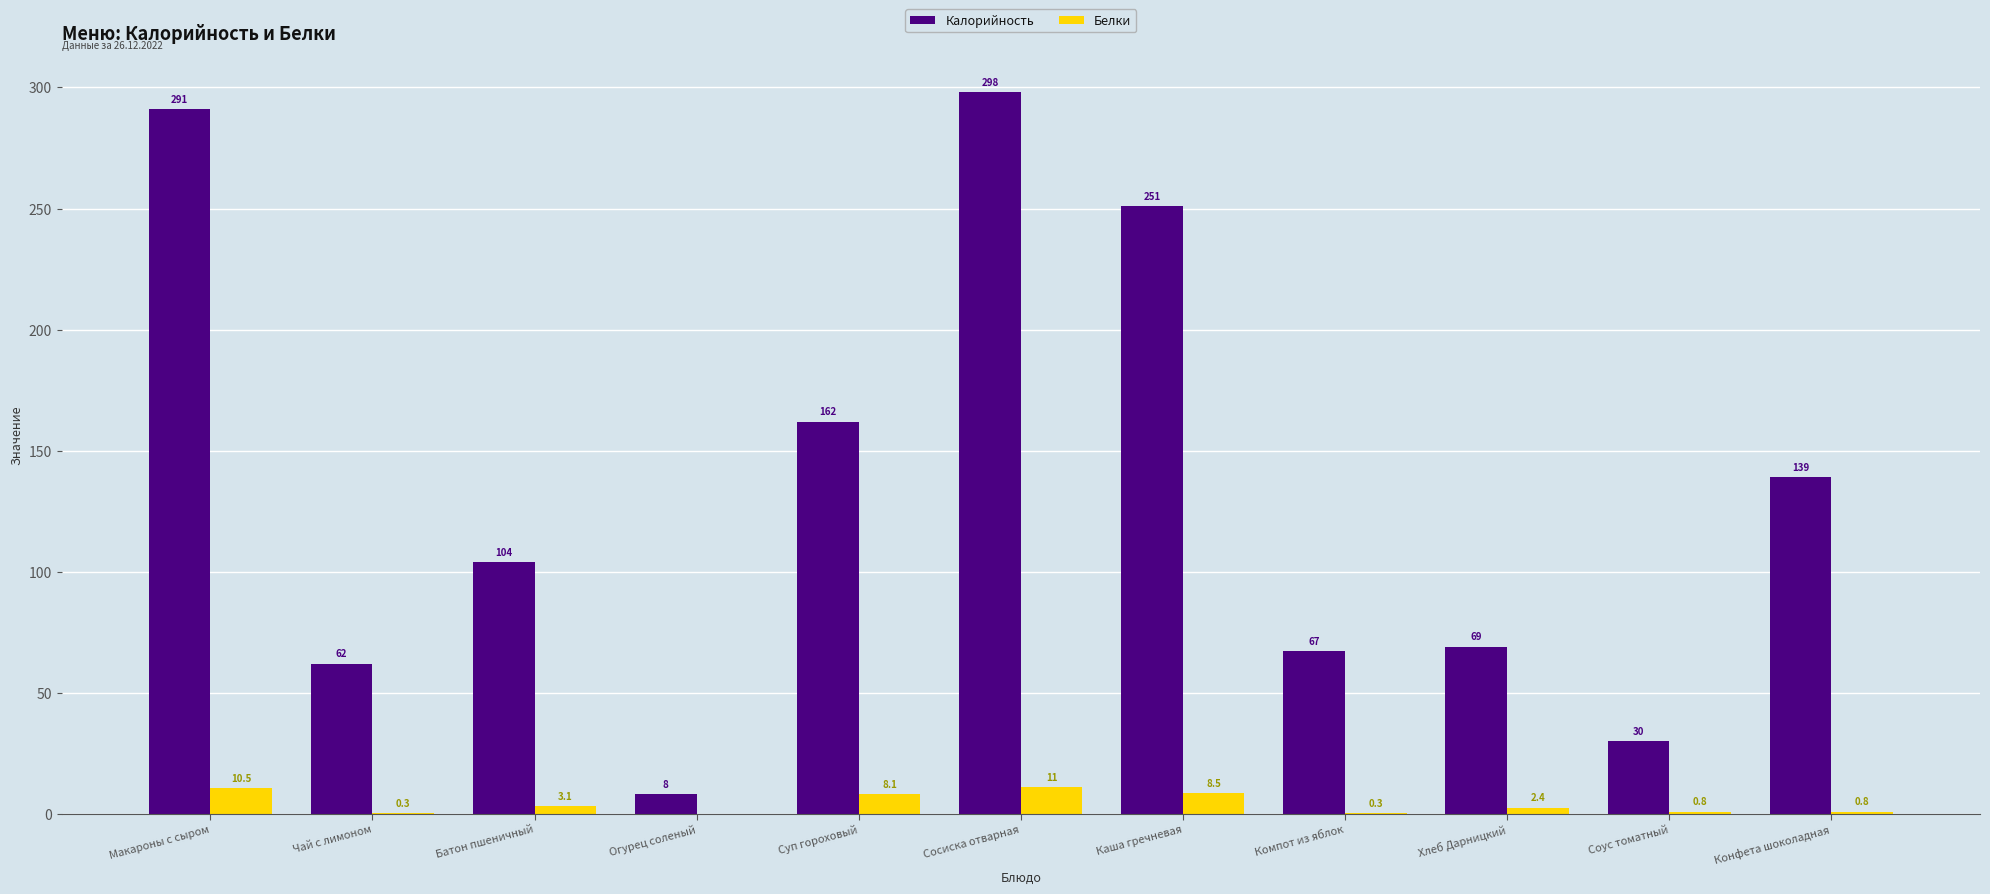

Which category has the highest value in the Калорийность series?

Сосиска отварная